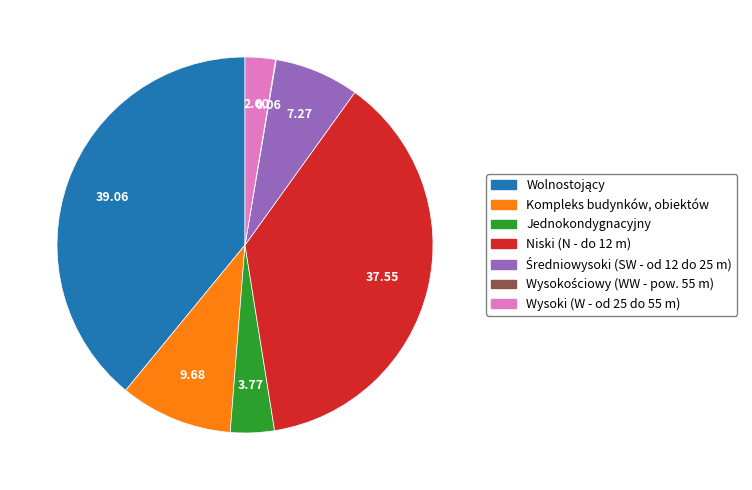

Is there a majority slice in this chart?

No